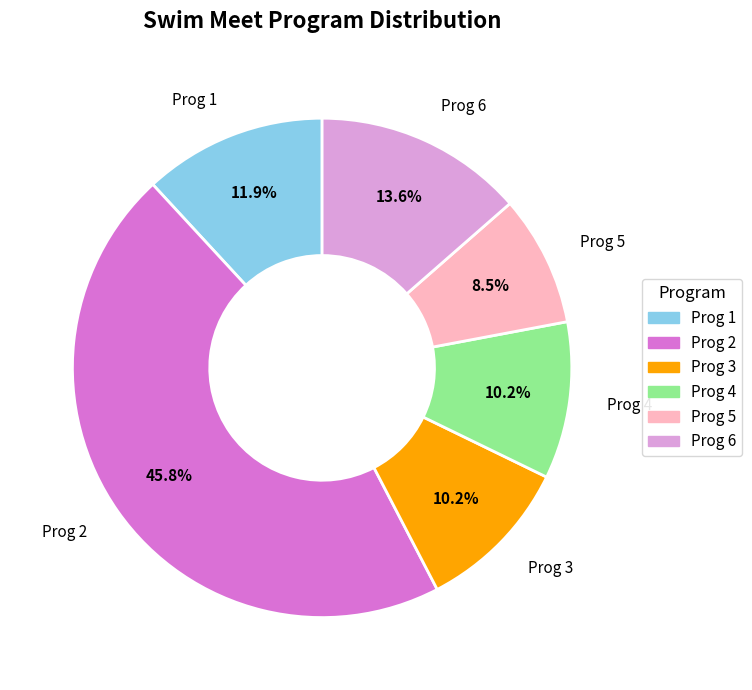

To the nearest percent, what portion does Prog 4 represent?

10%